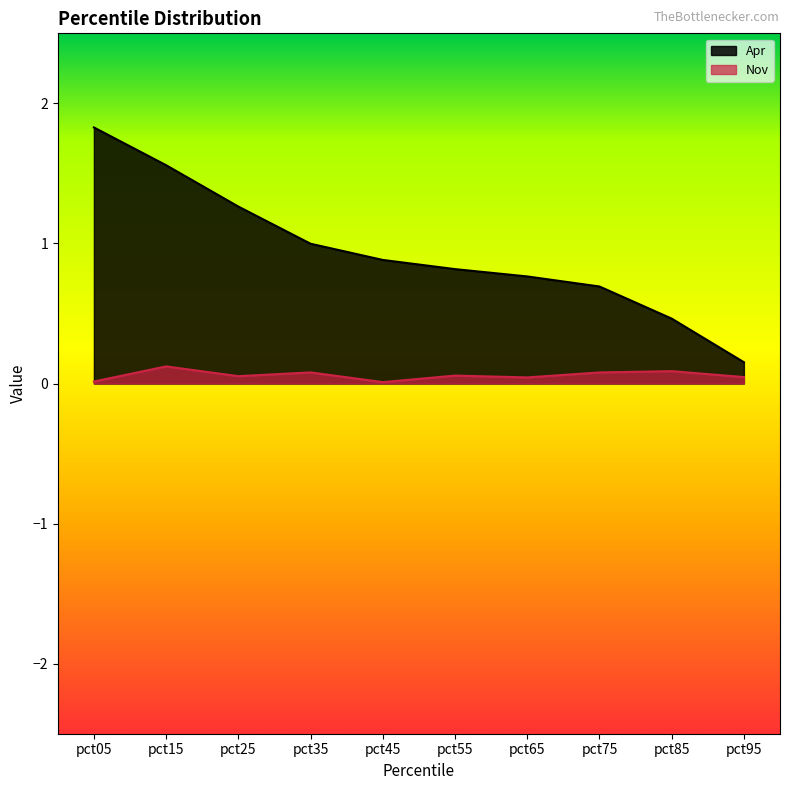

At which category is the sum across all series the highest?

pct05